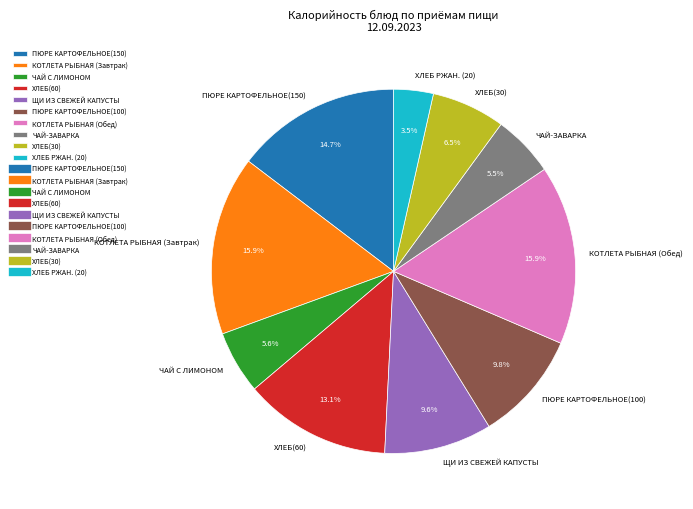

Does ЧАЙ С ЛИМОНОМ represent more than half of the total?

No